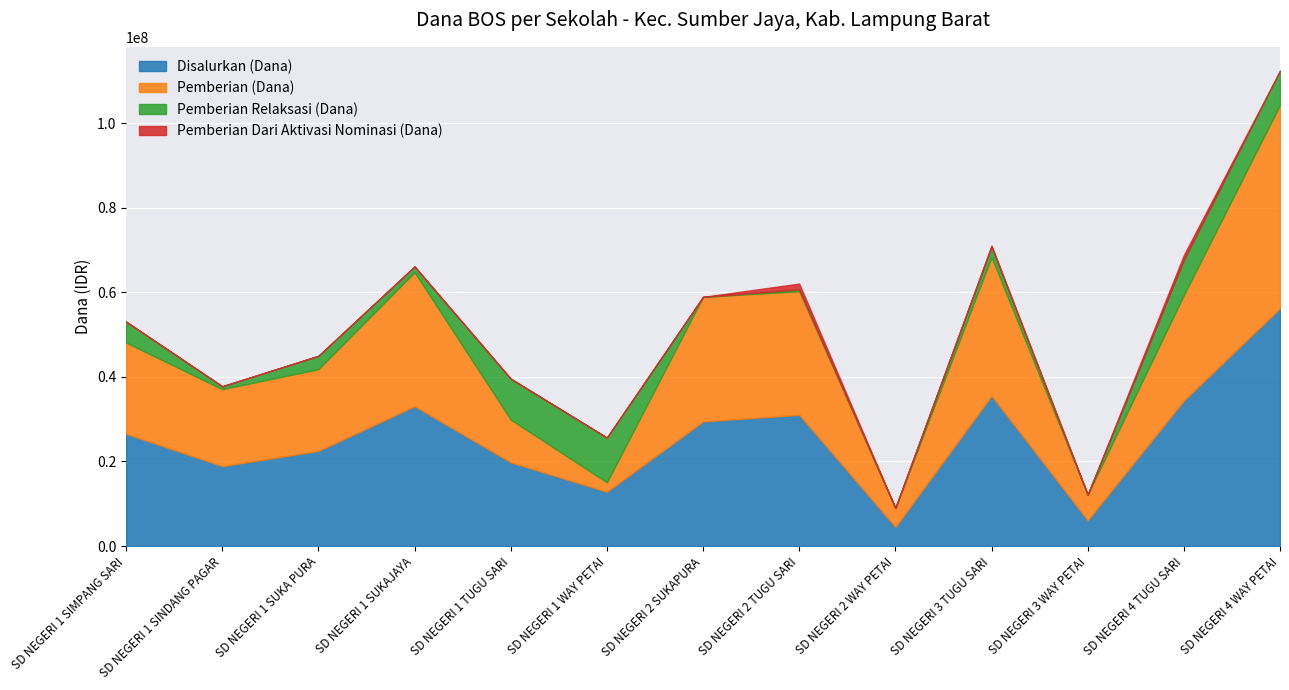

At which label does Disalurkan (Dana) reach its minimum?

SD NEGERI 2 WAY PETAI